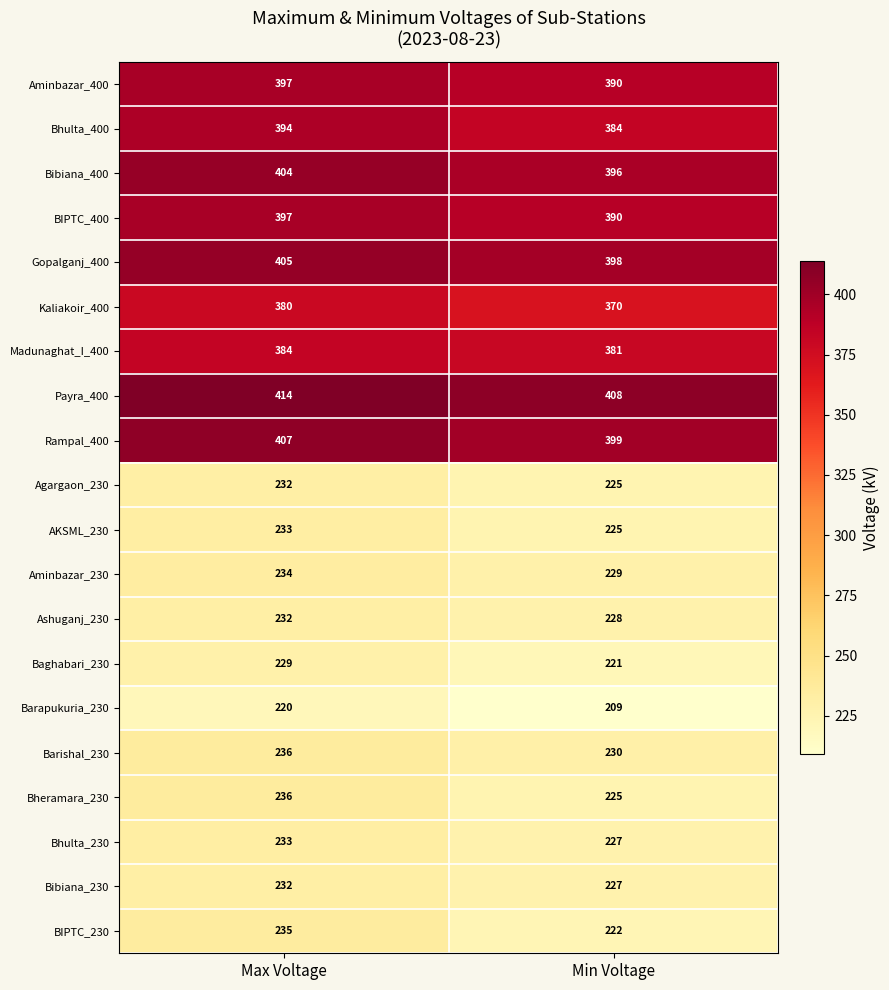

Which category has the lowest value across all series?

Min Voltage